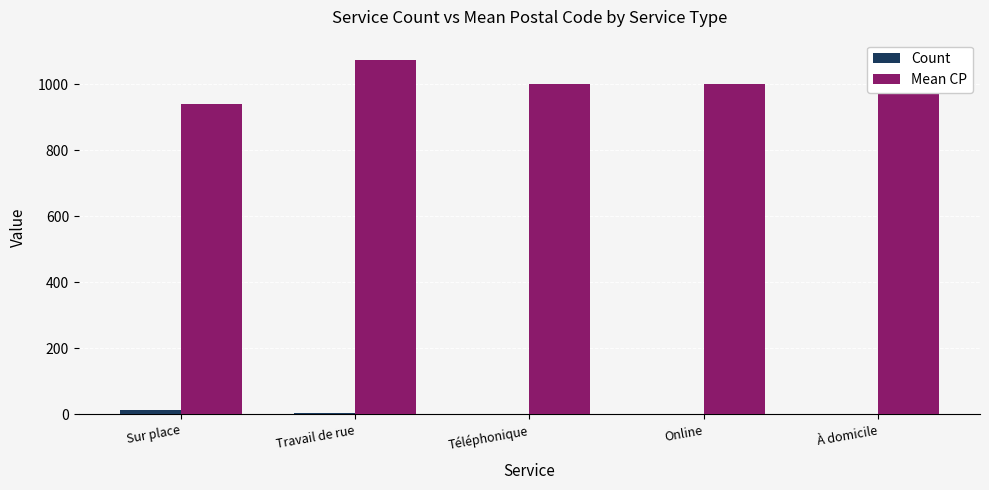

Is the value of Mean CP at Online greater than the value of Count at À domicile?

Yes